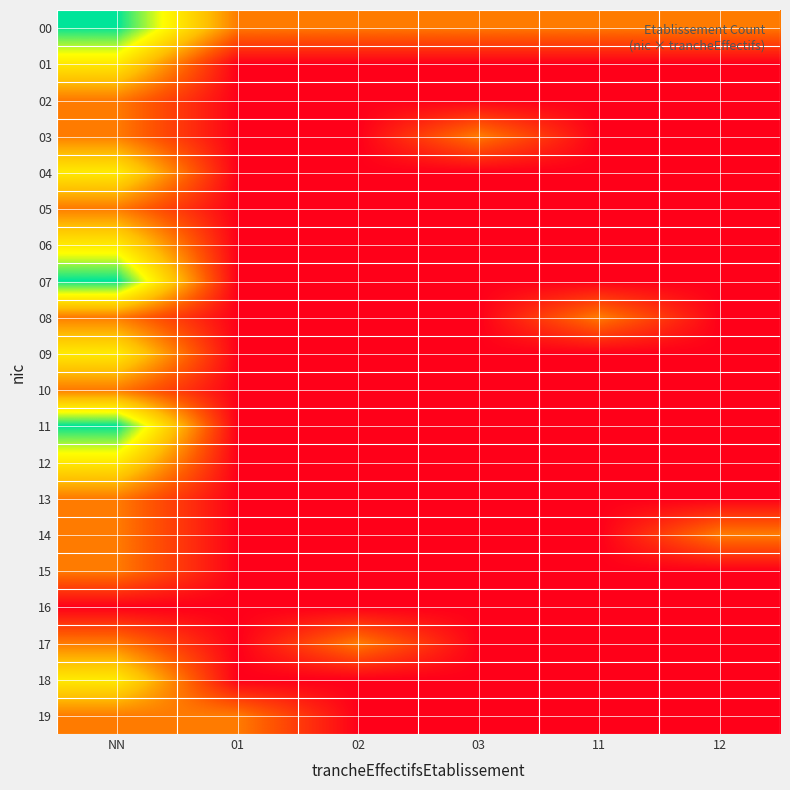

Between 12 and NN, which is larger?

NN